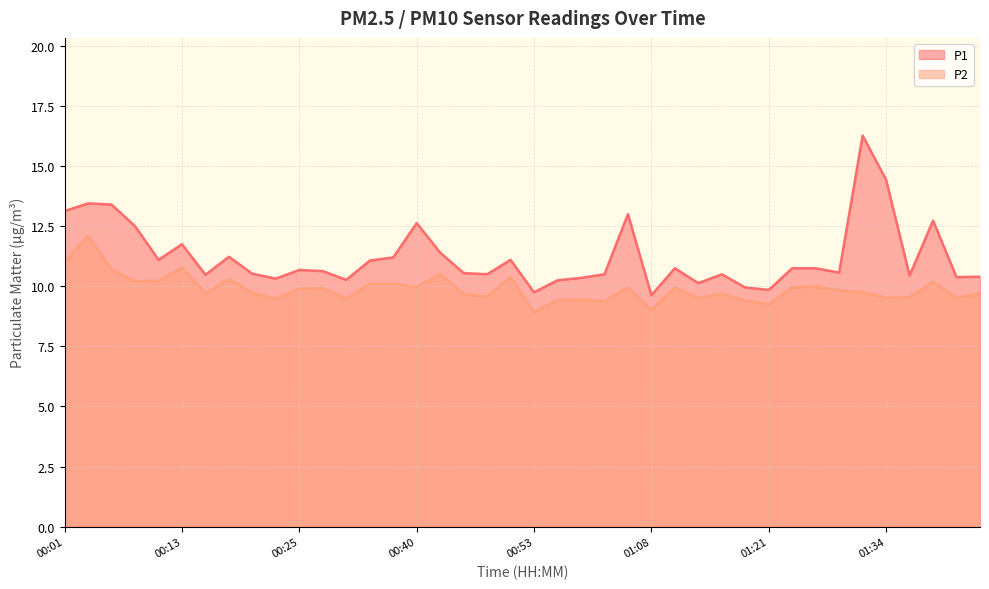

At which label is P1 closest to 12?

00:13